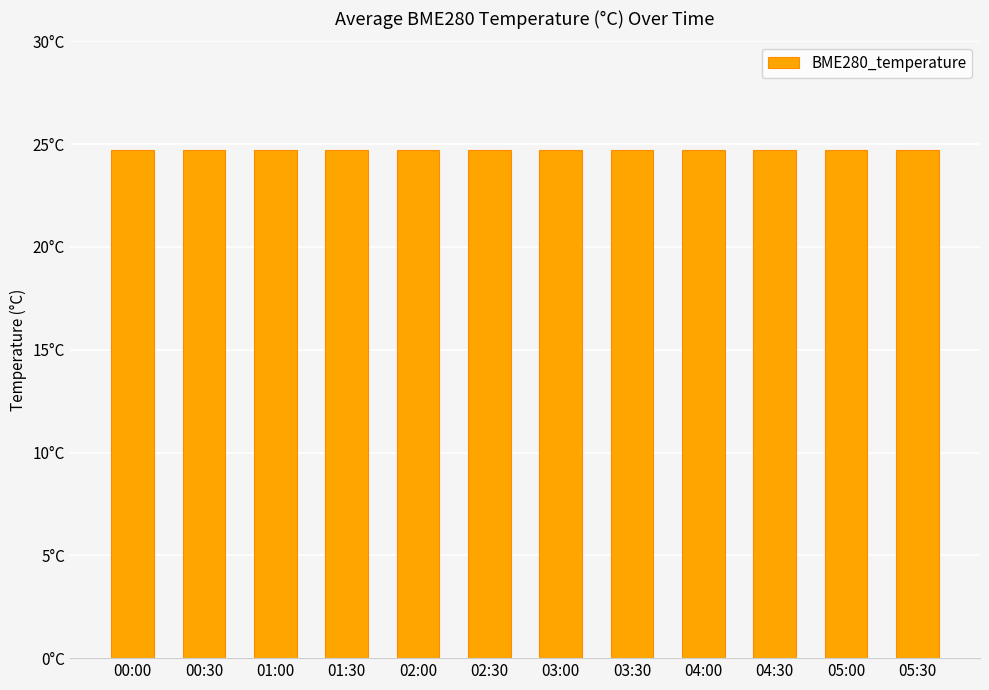

What is the maximum value shown in the chart?

24.7